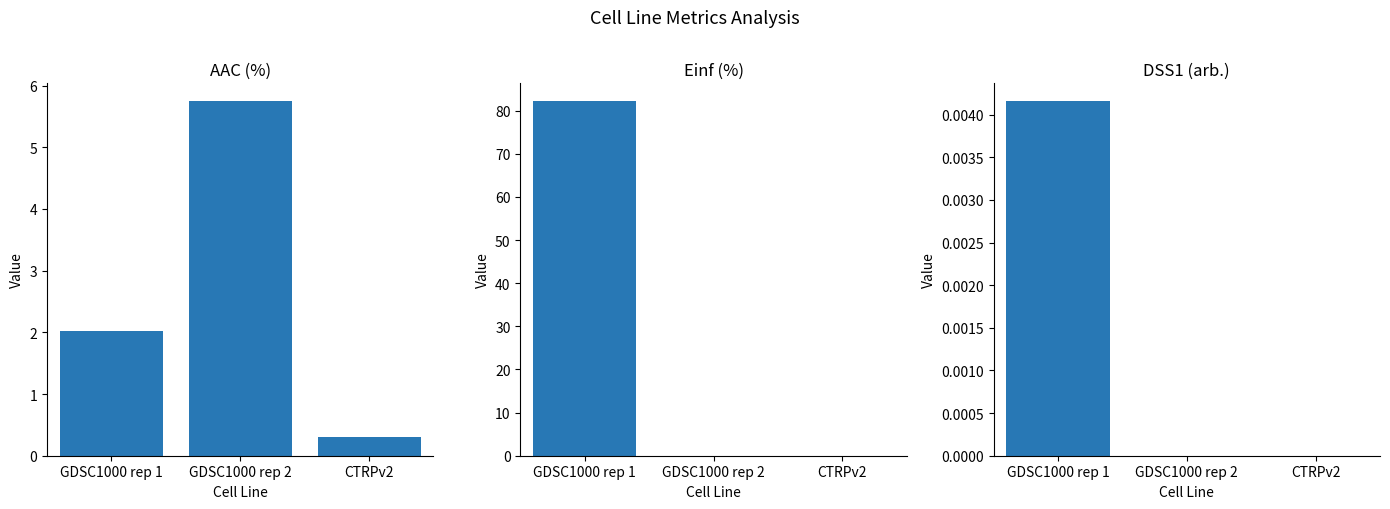

Which series has the widest spread of values?

Einf (%)